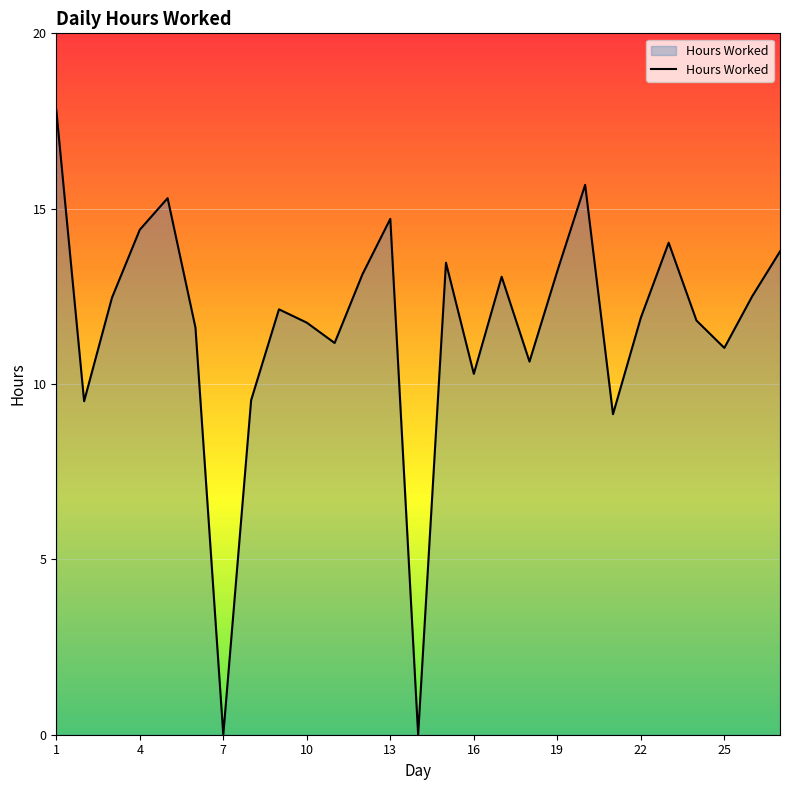

What is the maximum value shown in the chart?

17.8